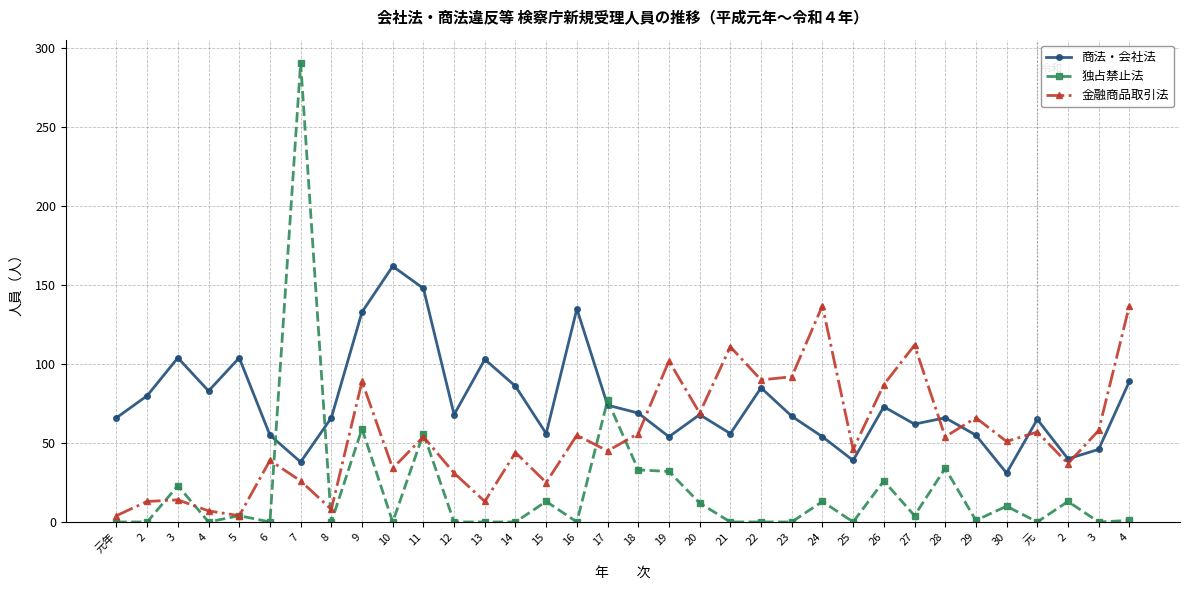

What is the difference between the highest and lowest values at 28?

32